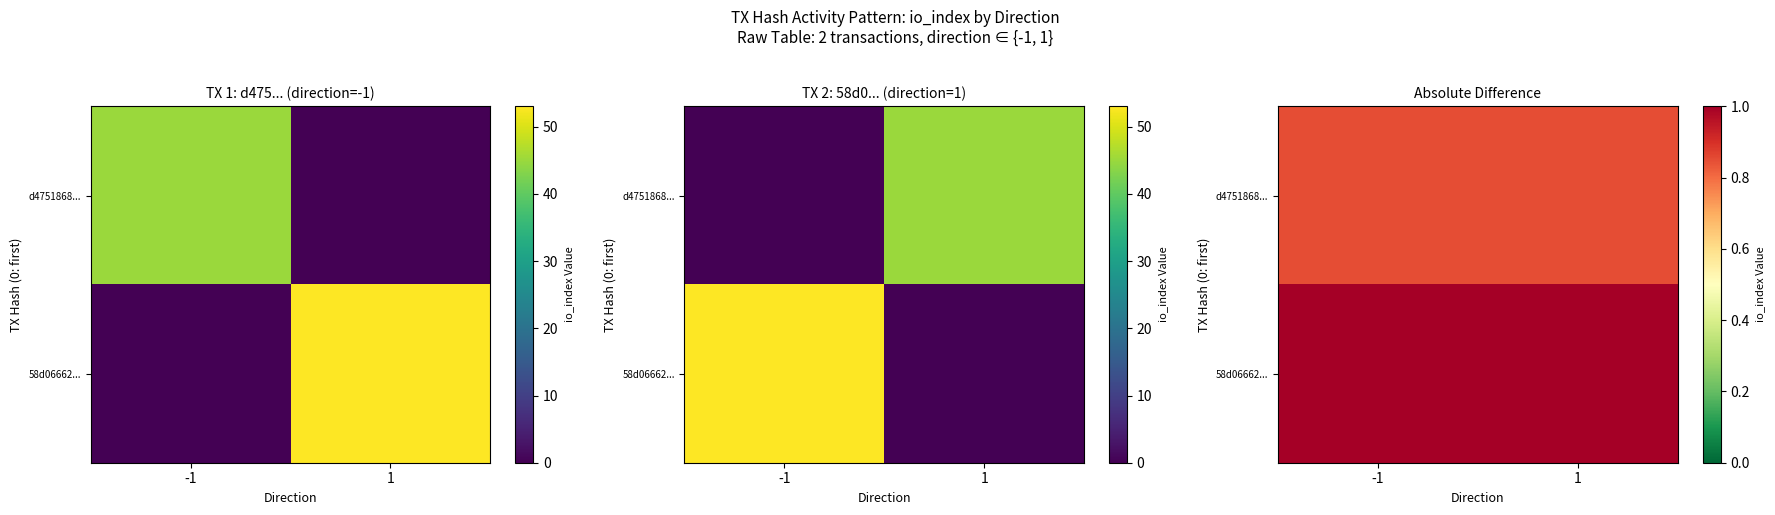

What is the sum of the d4751868... values at -1 and 1?

1.7